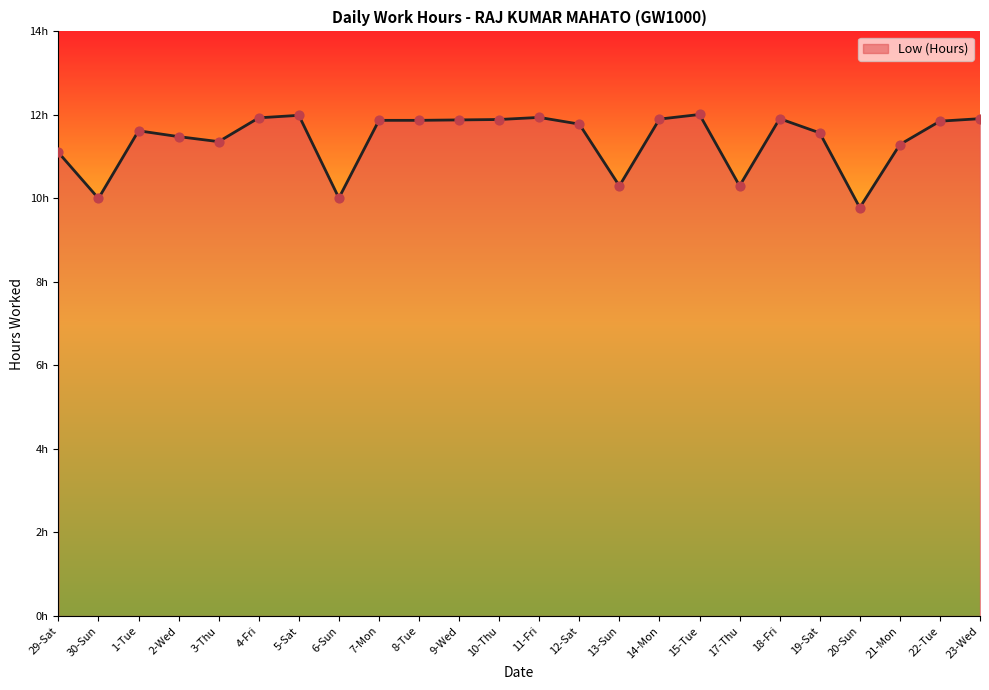

Which has a higher value, 29-Sat or 20-Sun?

29-Sat